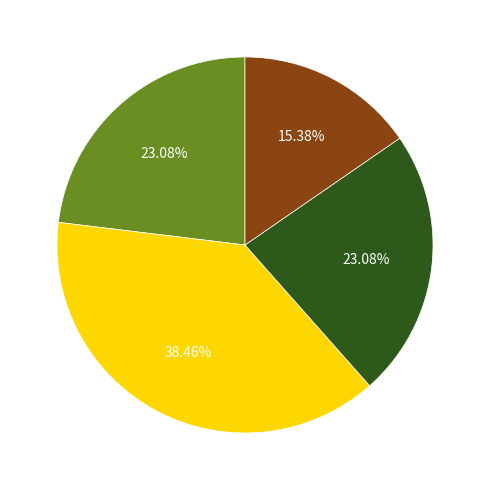

Is there any slice that represents more than half of the pie?

No